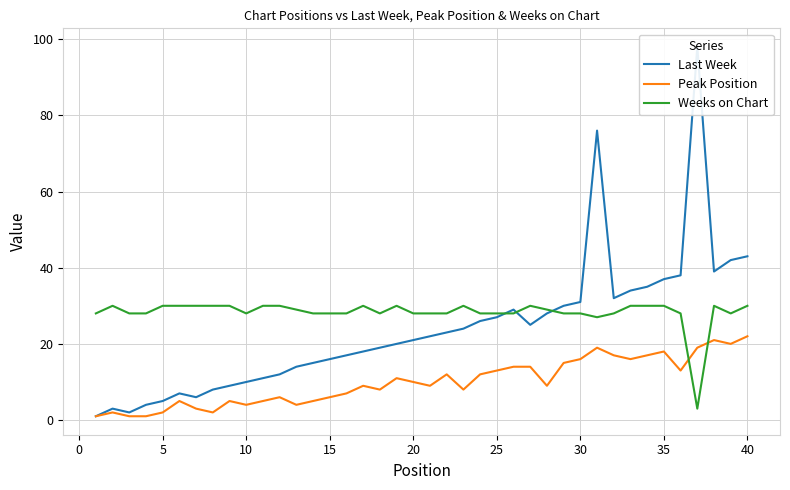

List the series in order of their overall mean, lowest first.

Peak Position, Last Week, Weeks on Chart